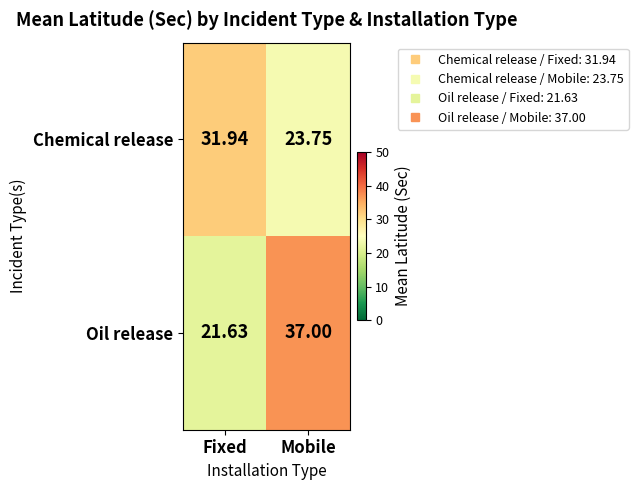

At which category does the chart reach its peak across all series?

Mobile